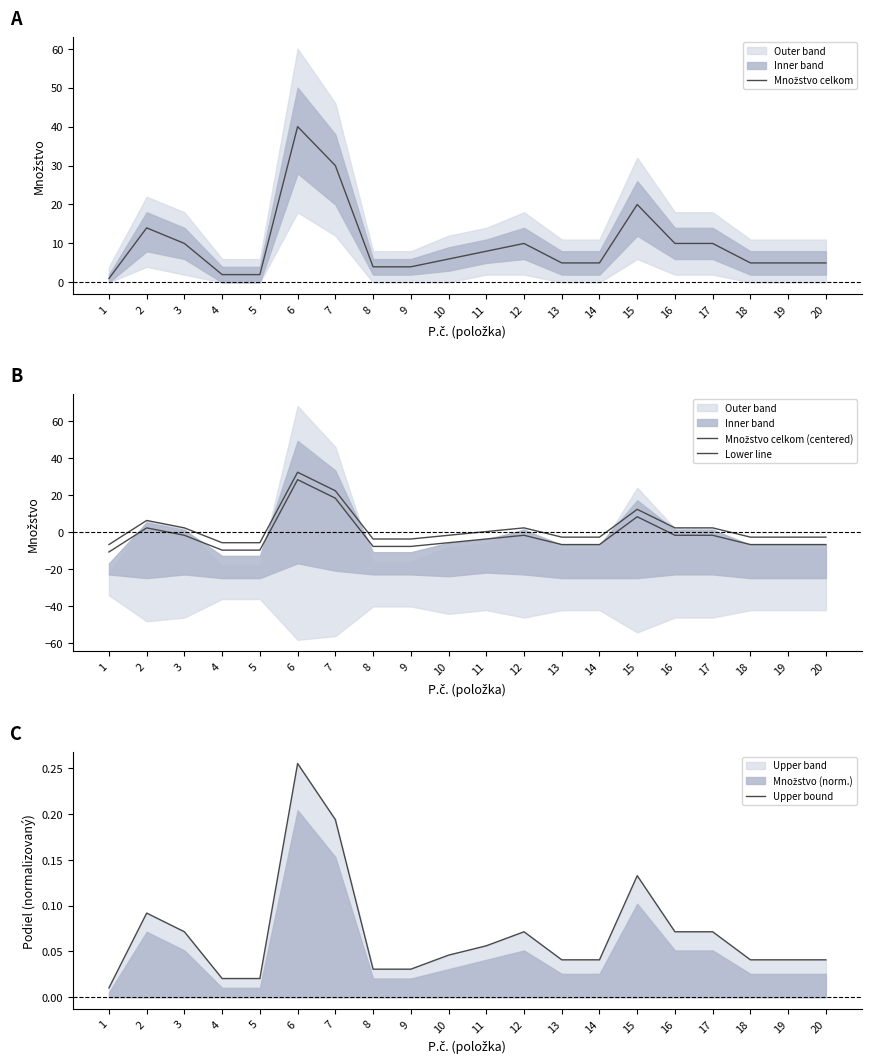

What is the sum of all Lower line values?

-40.0